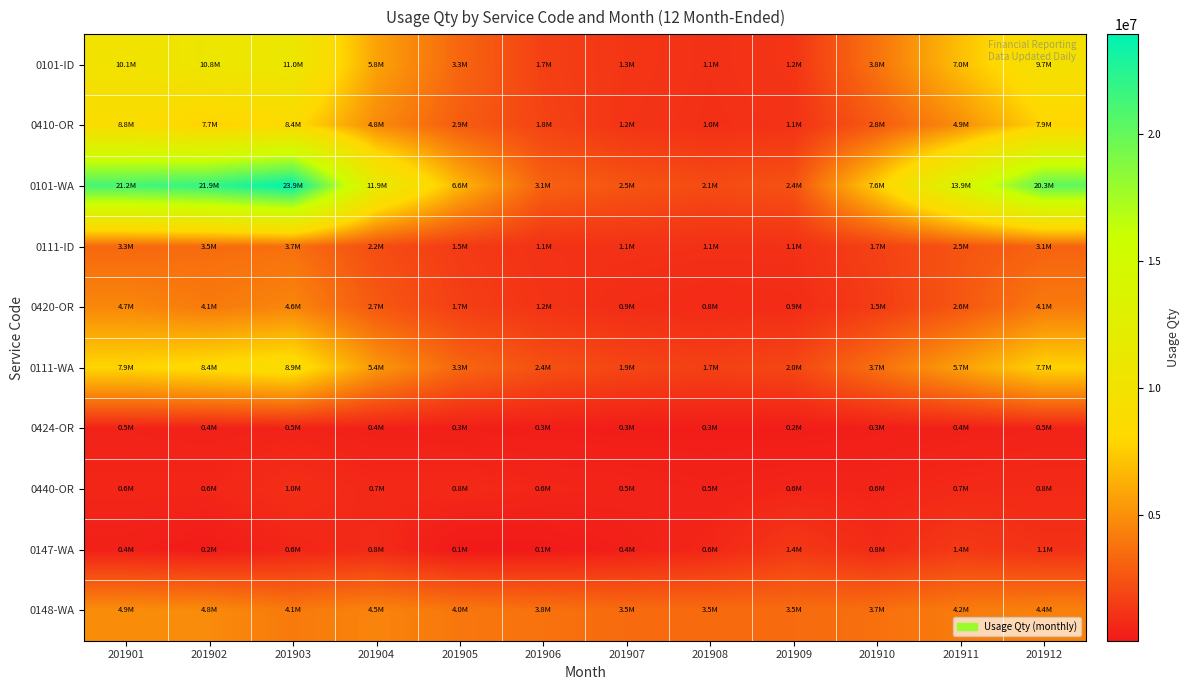

What is the total value across all series at 201904?

39219714.3